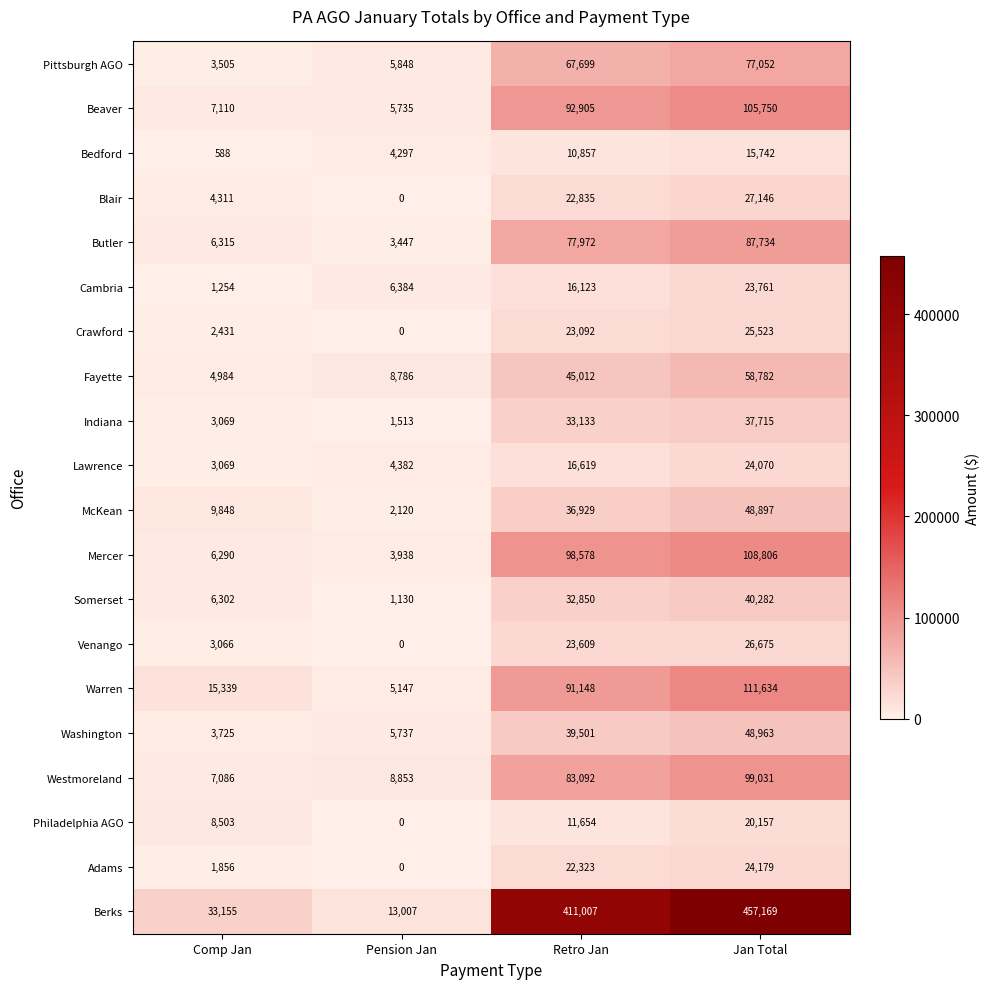

The value of Indiana at Jan Total is 13751. True or false?

False